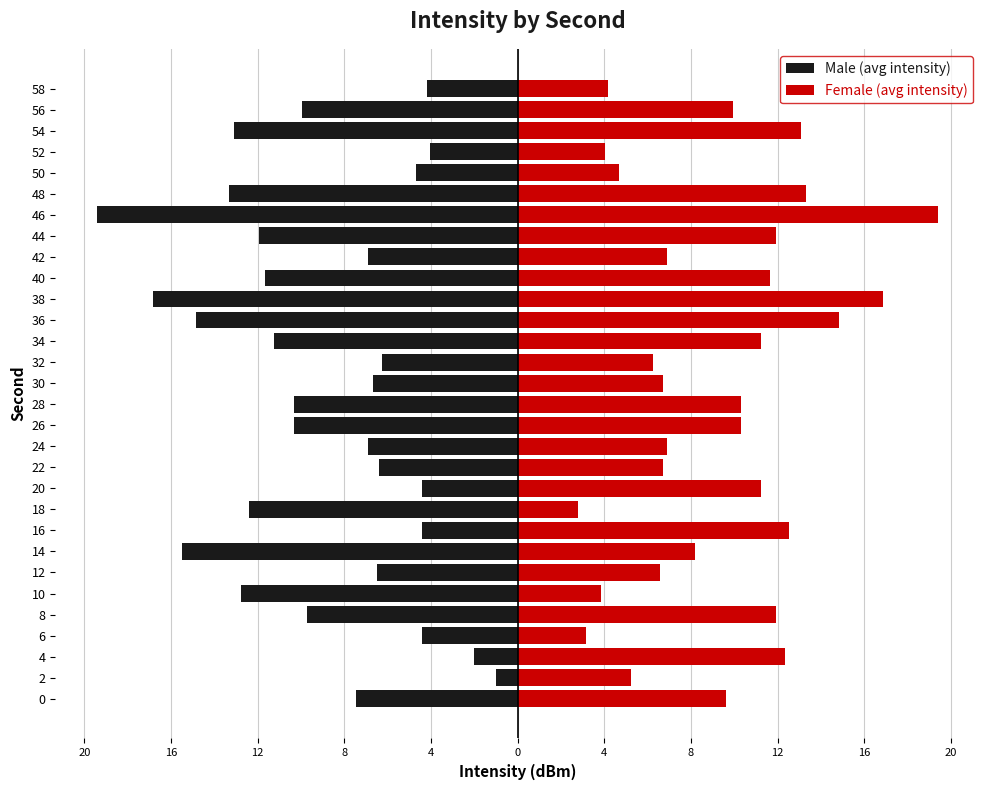

How many bars are there in each group?

2